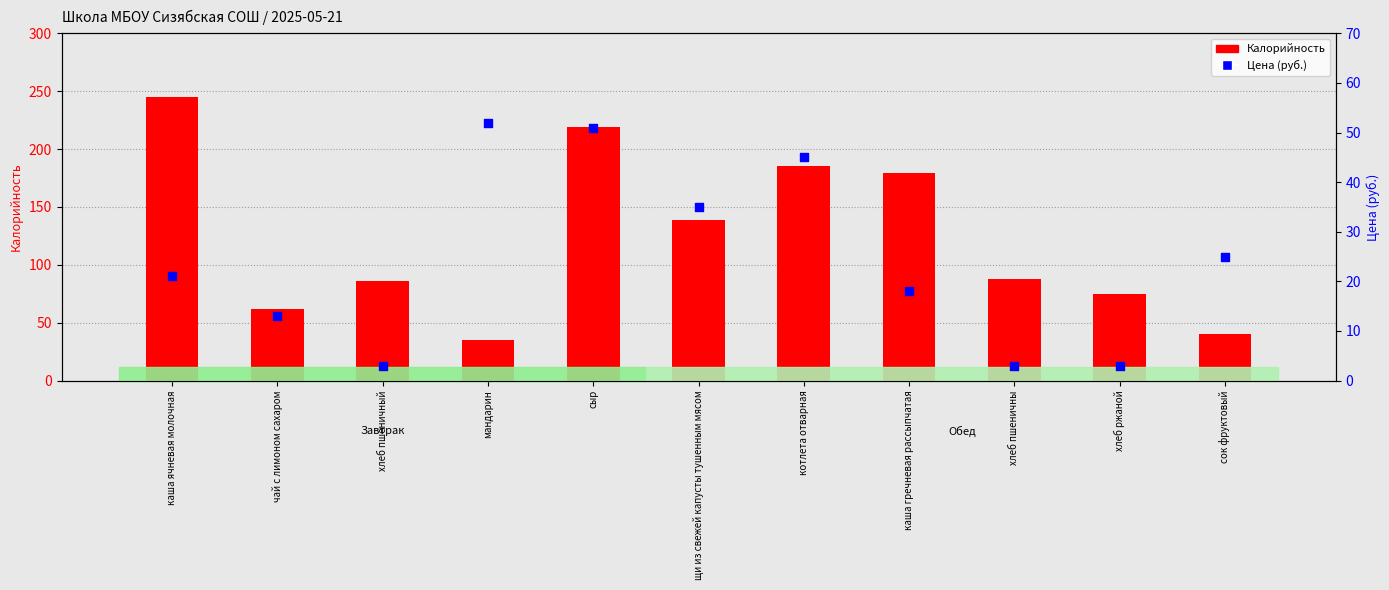

At how many categories does at least one series exceed 201?

2